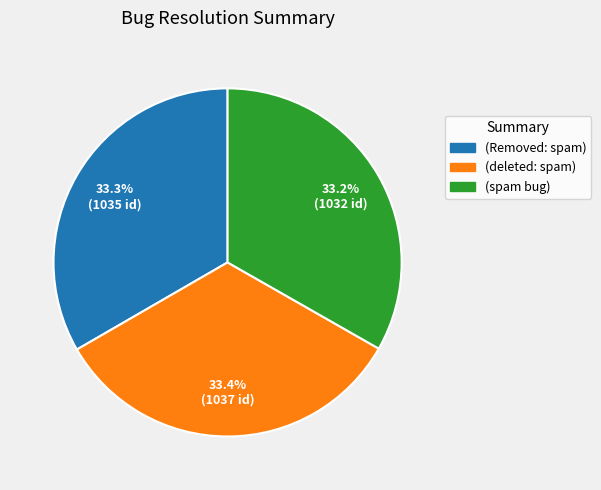

How much of the chart is everything except (spam bug)?

66.8%